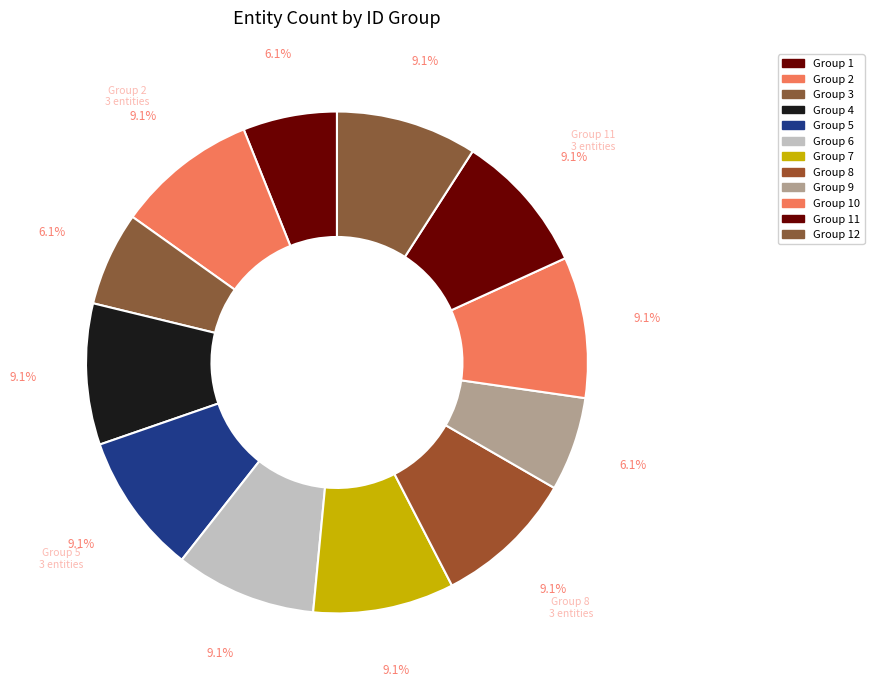

To the nearest percent, what is the difference between the largest and smallest slice percentages?

3%